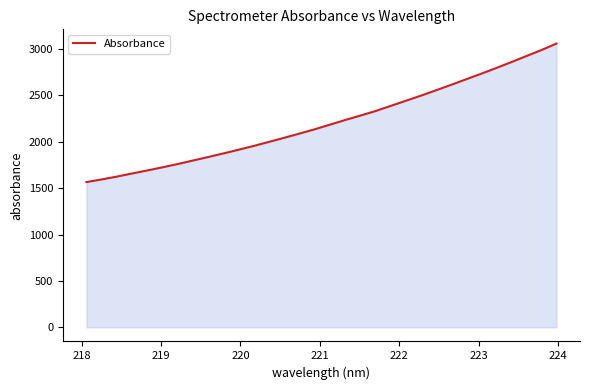

What is the greatest value displayed?

3060.0